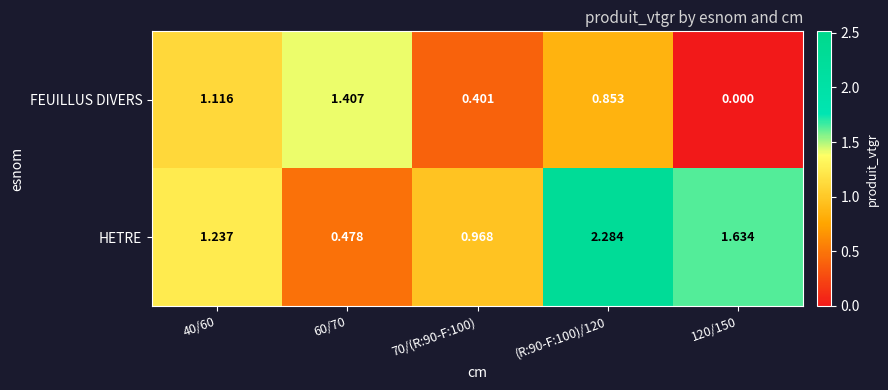

Which series has the largest total across all categories?

HETRE